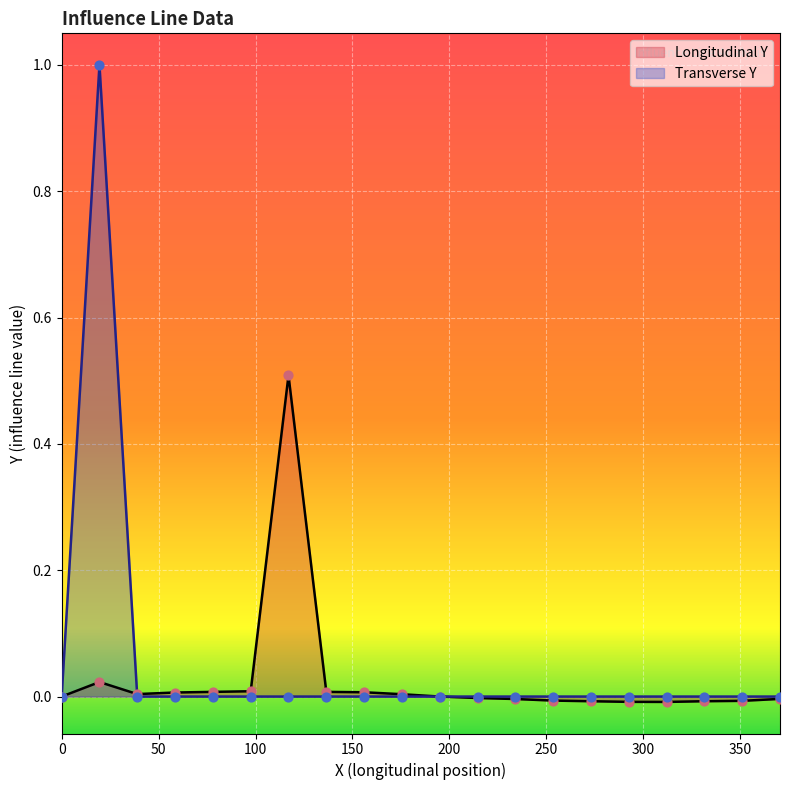

At how many categories does at least one series exceed 0?

9